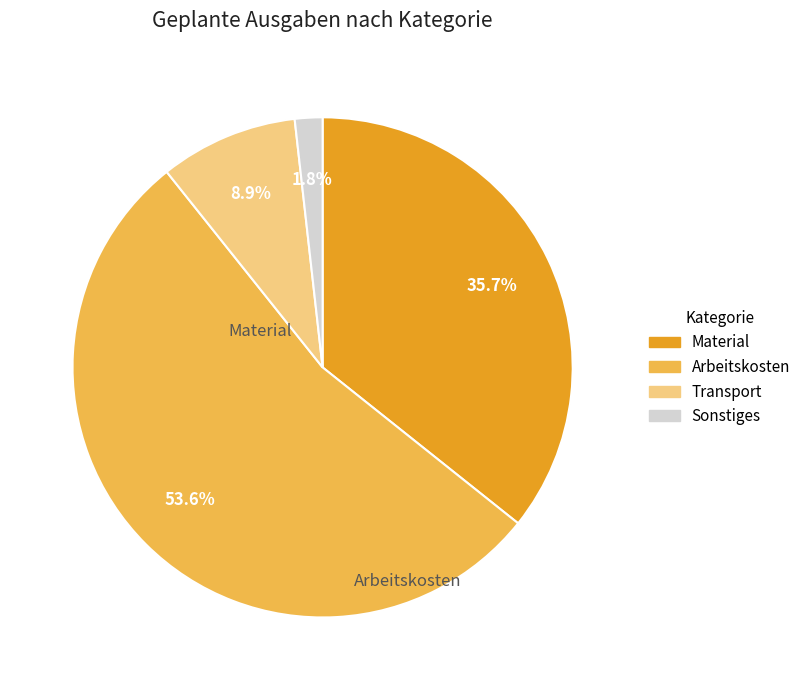

What portion of the pie excludes Sonstiges?

98.2%